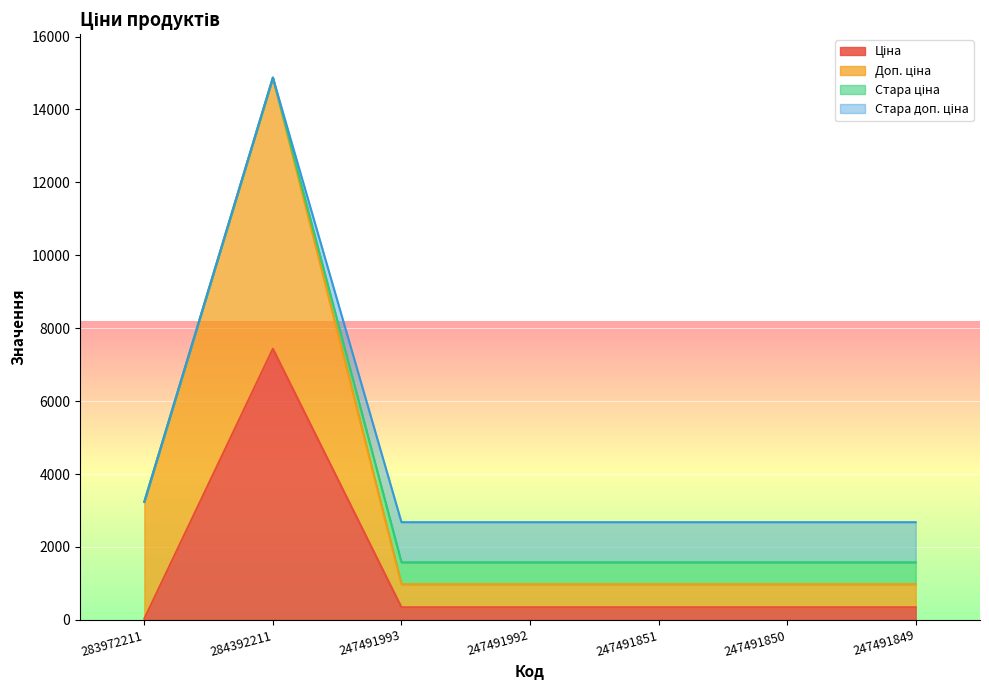

Between 283972211 and 284392211, which series saw the biggest shift?

Ціна